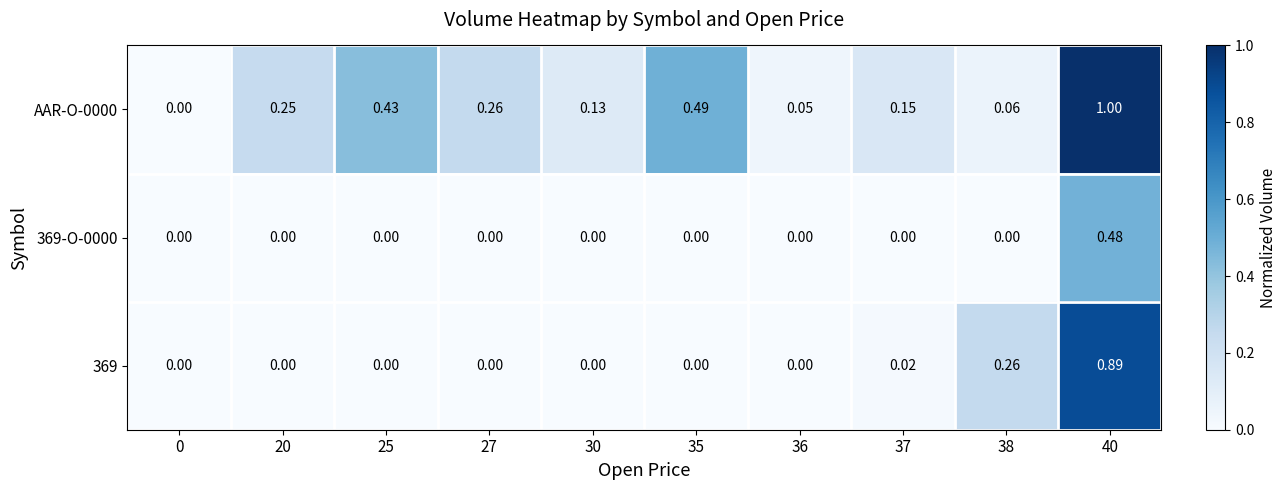

Between 27 and 38, which series saw the biggest shift?

369